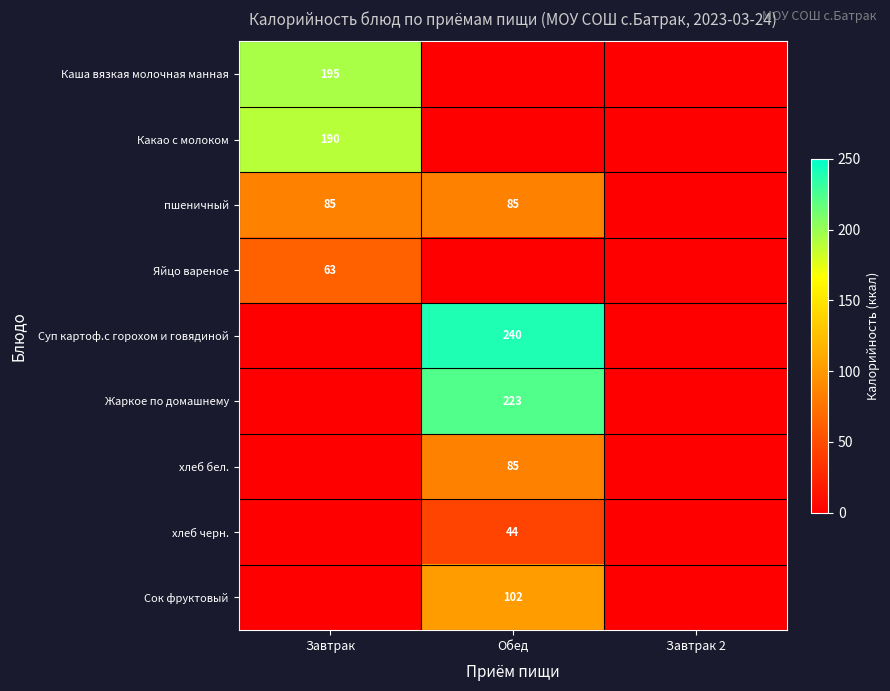

True or false: хлеб бел. has a value of 85 at Обед.

True